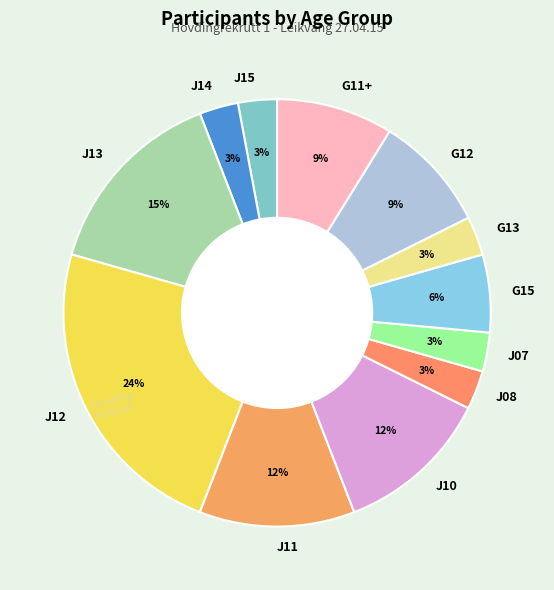

Is there a majority slice in this chart?

No